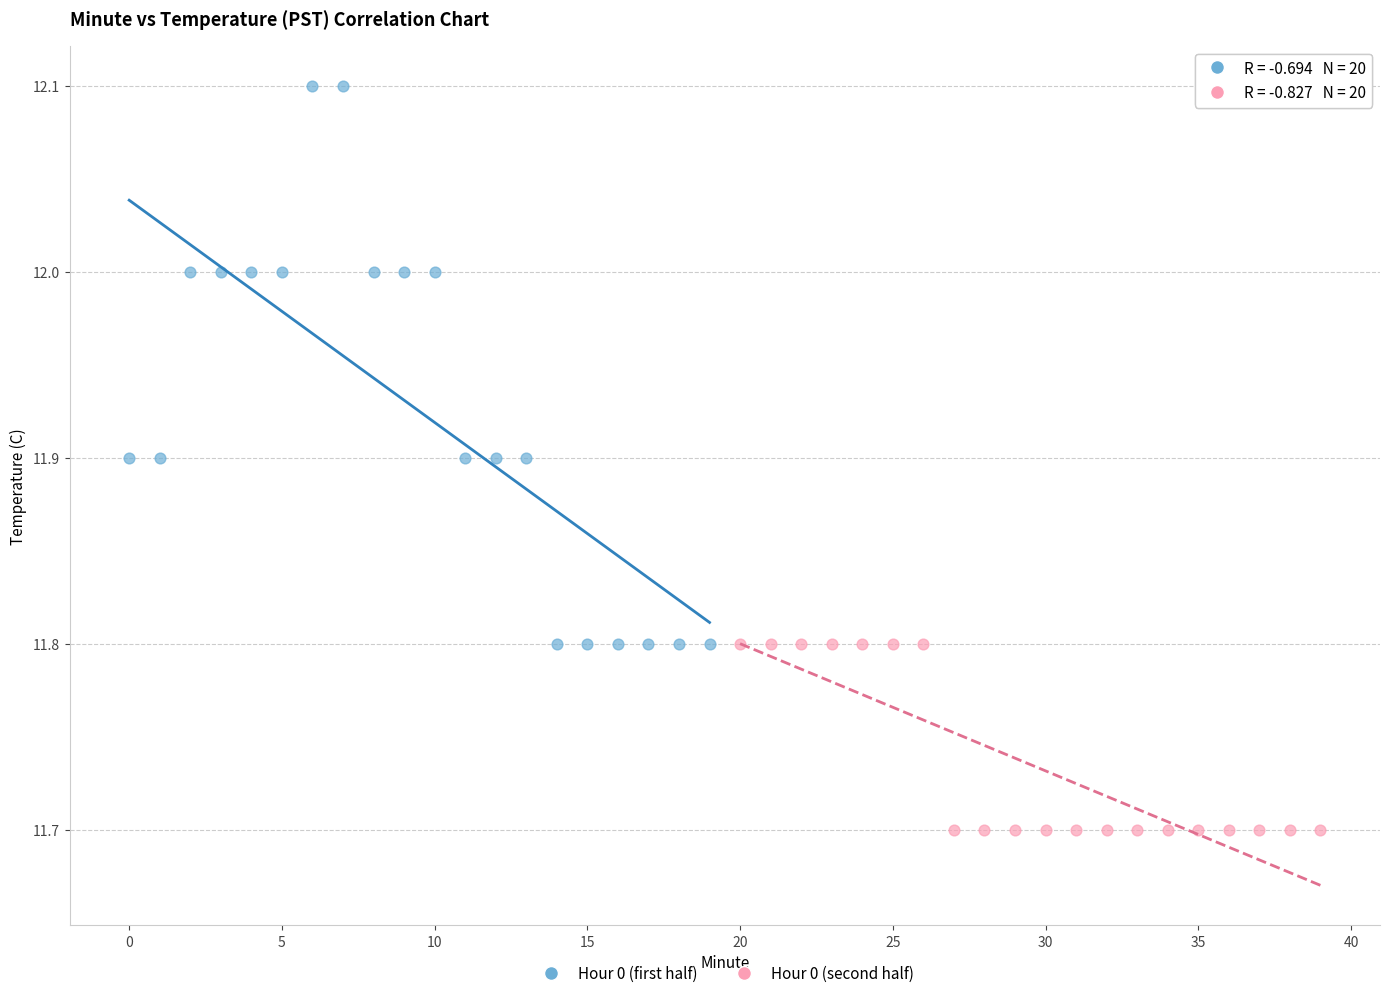

Which series contains the lowest Y value?

Hour 0 (second half)